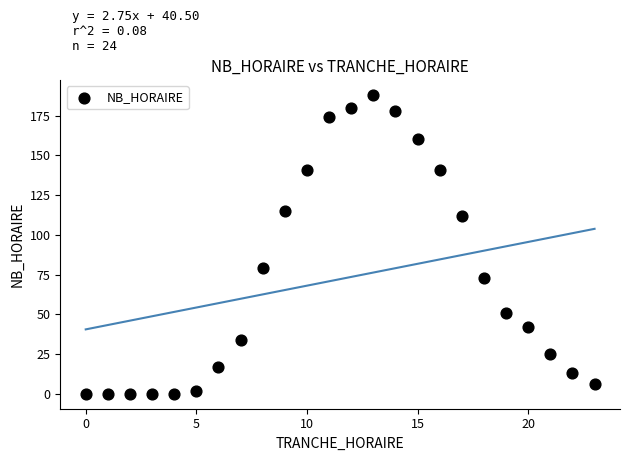

What Y value in the scatter plot is closest to 94?

79